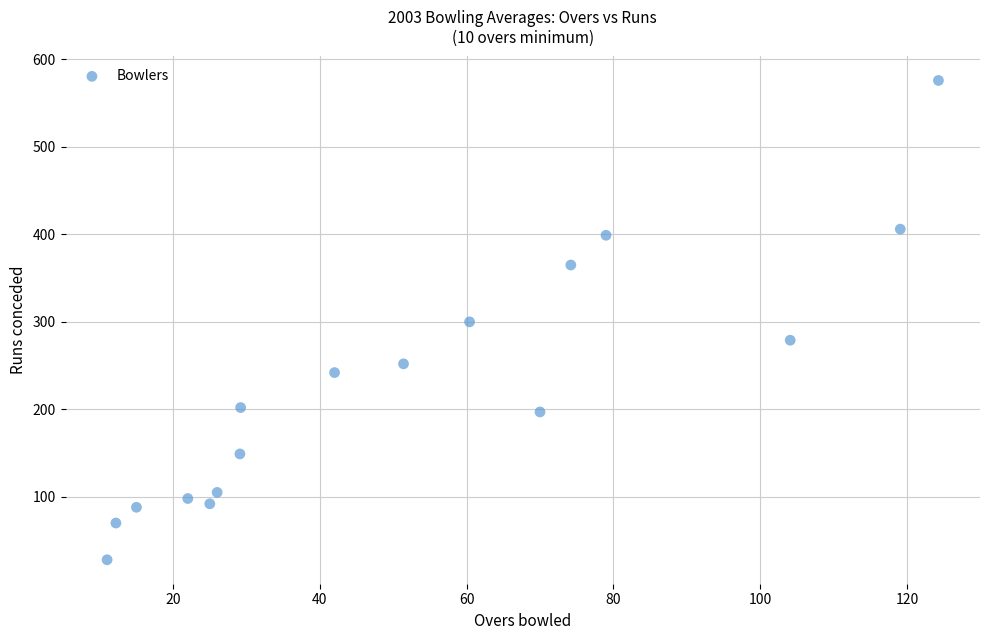

What is the range of Y values (max minus min)?

548